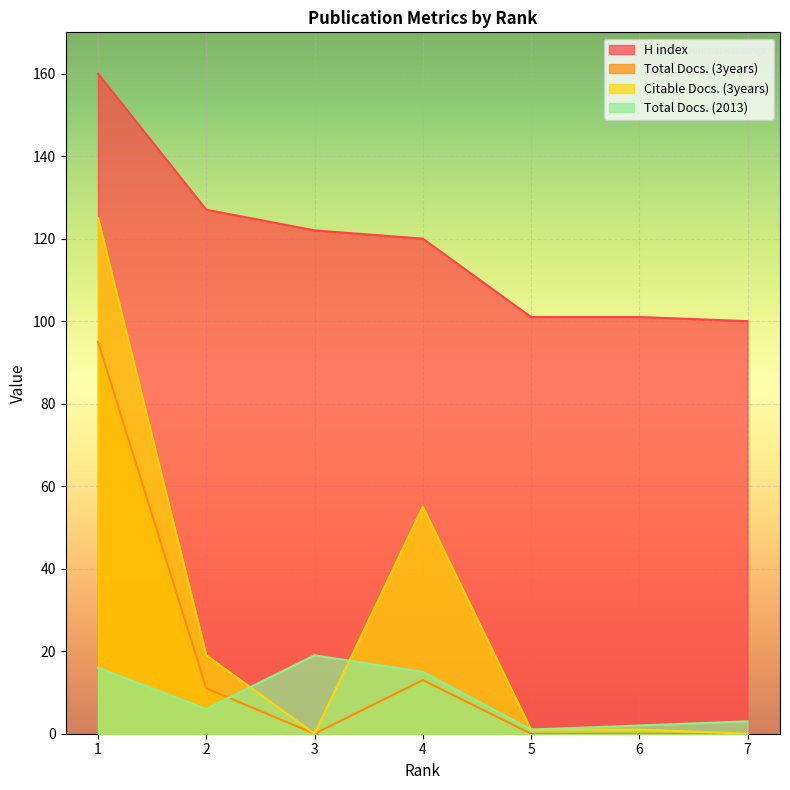

Is it true that Total Docs. (2013) equals 19 at 3?

True